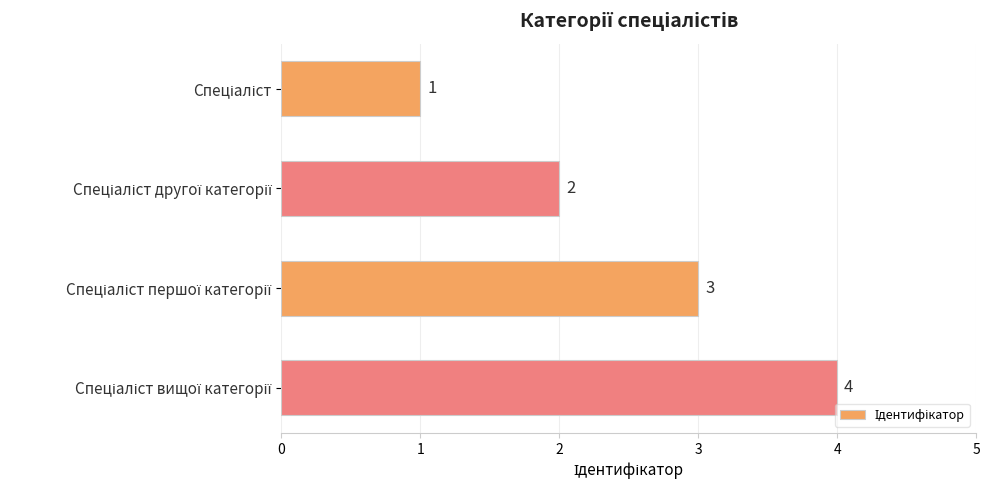

What is the sum of all values?

10